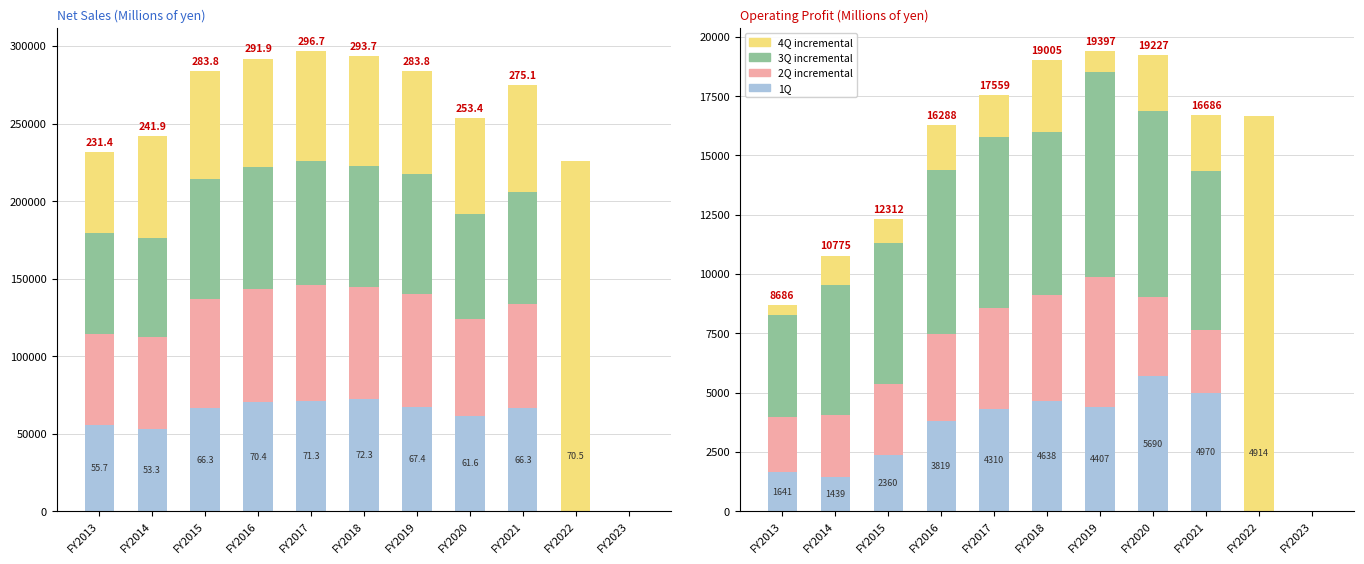

Between FY2016 and FY2017, which series saw the biggest shift?

2Q incremental